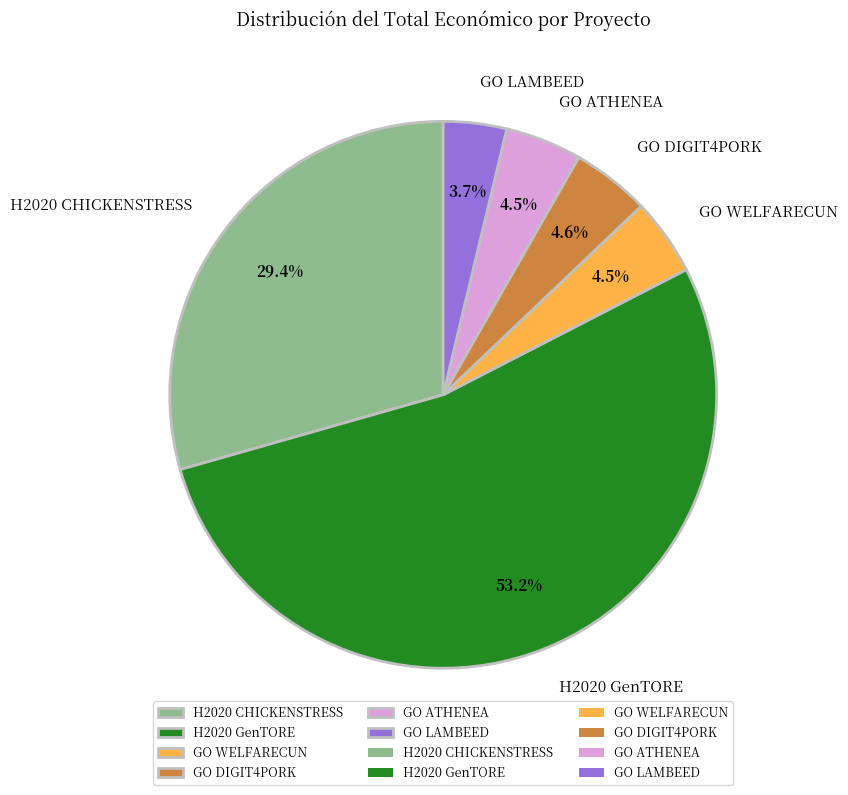

To the nearest percent, what is the average slice percentage?

17%